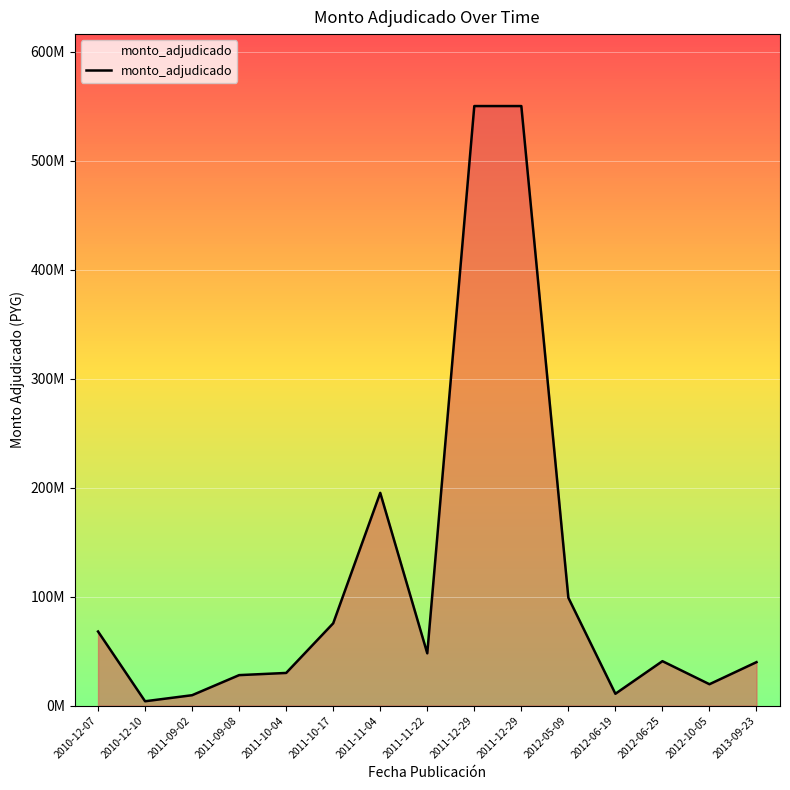

Reading left to right, list all the values displayed in this chart.

68000000	4021184	9573351	28000000	30000000	75537000	195200000	48000000	549996000	549996000	99000000	10900000	40800000	19646900	39900000